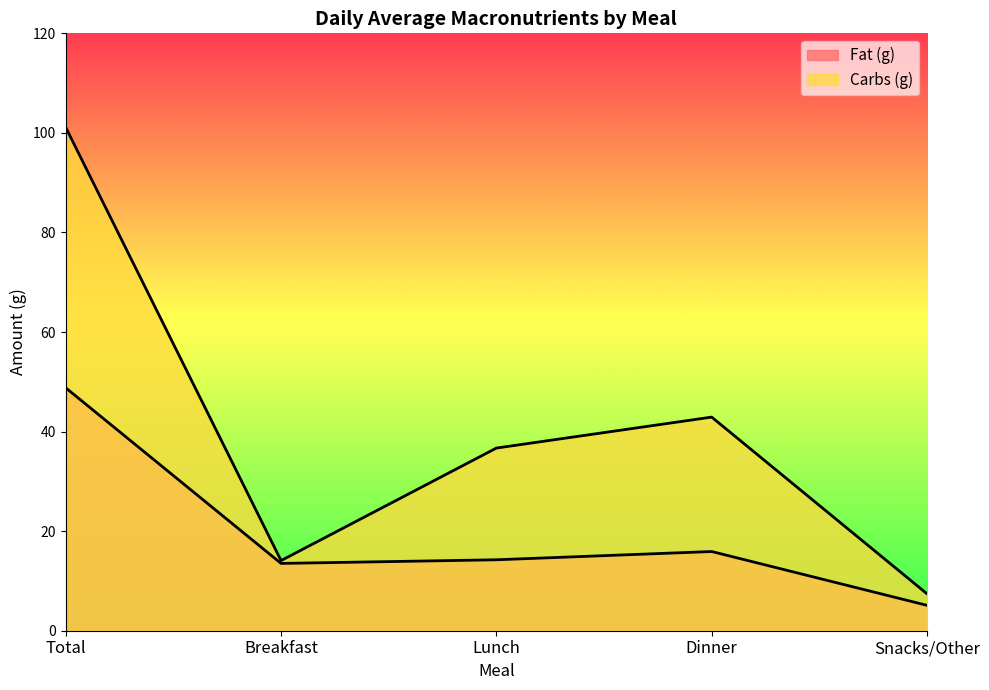

Which label corresponds to the largest value in the chart?

Total